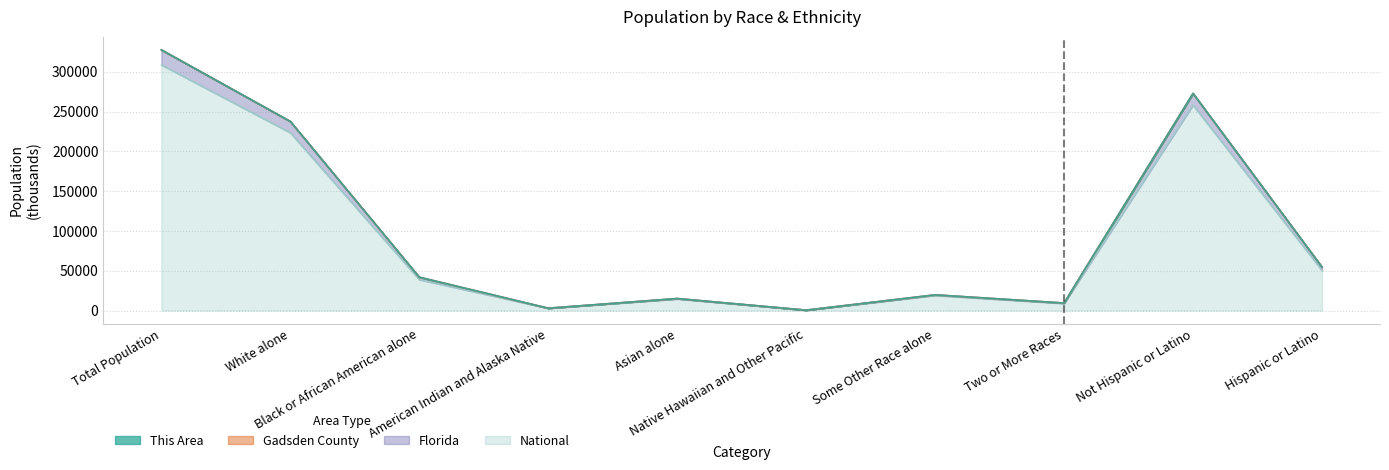

True or false: National and Florida intersect in this chart.

False